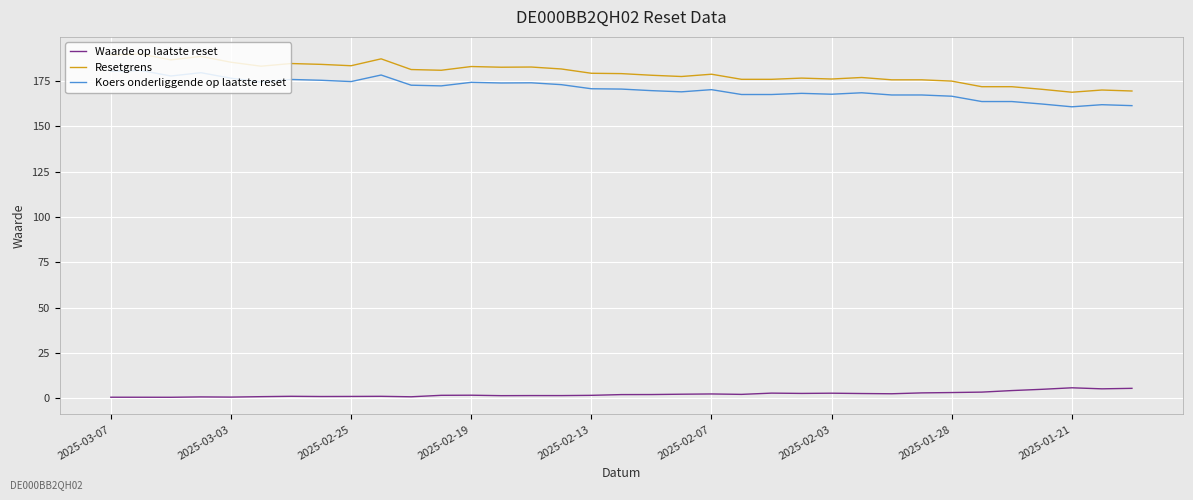

List the series in order of their peak value, lowest first.

Waarde op laatste reset, Koers onderliggende op laatste reset, Resetgrens